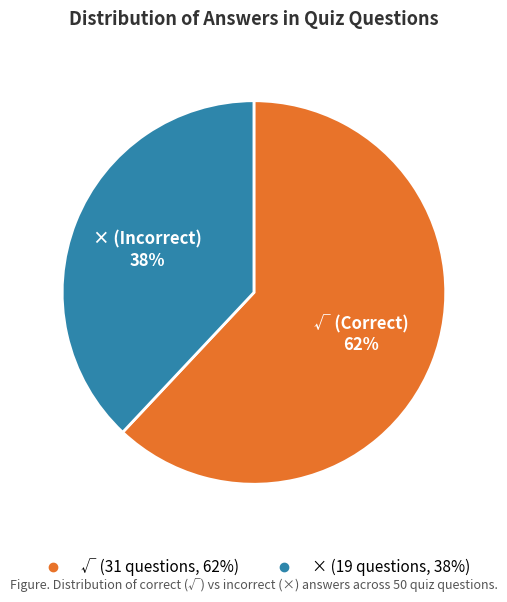

How many slices are in this pie chart?

2